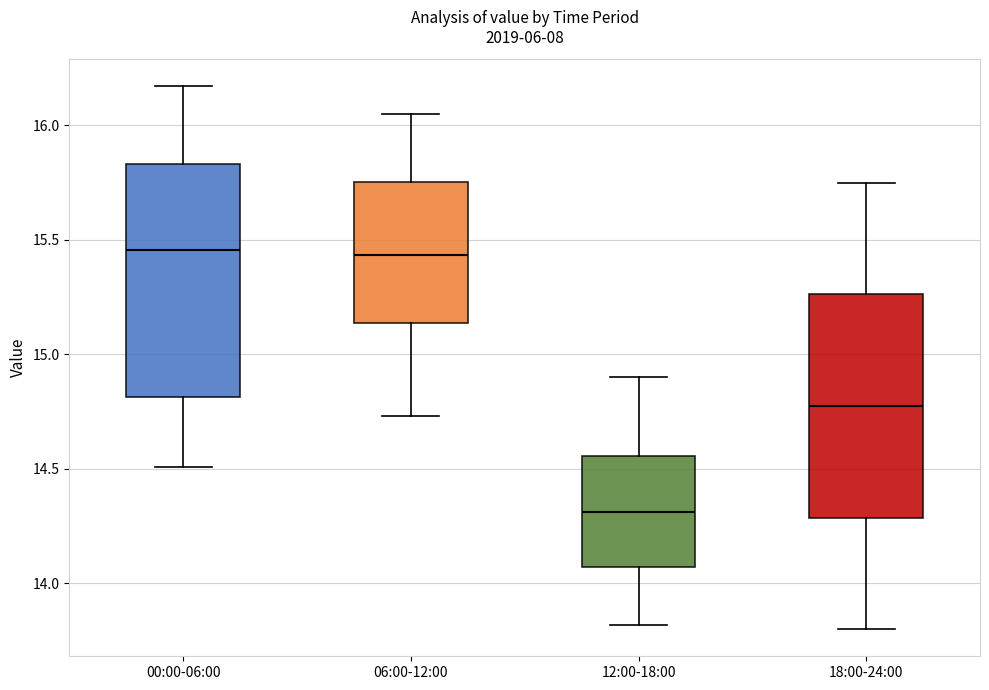

Reading left to right, transcribe this box plot: for each box, give where its median line is, the range the box spans, and where its two whiskers end, as read against the y-axis. The values are not printed on the chart, so give them approximately, as read against the axis.

00:00-06:00: median 15.45, box 14.80 to 15.85, whiskers 14.50 to 16.15
06:00-12:00: median 15.45, box 15.15 to 15.75, whiskers 14.75 to 16.05
12:00-18:00: median 14.30, box 14.05 to 14.55, whiskers 13.80 to 14.90
18:00-24:00: median 14.80, box 14.30 to 15.25, whiskers 13.80 to 15.75